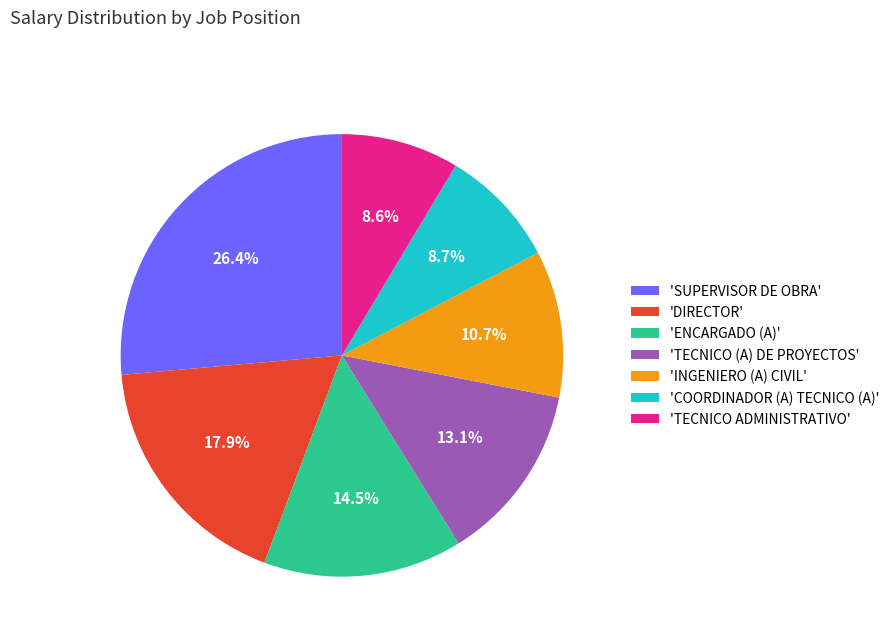

How many segments does this pie chart have?

7